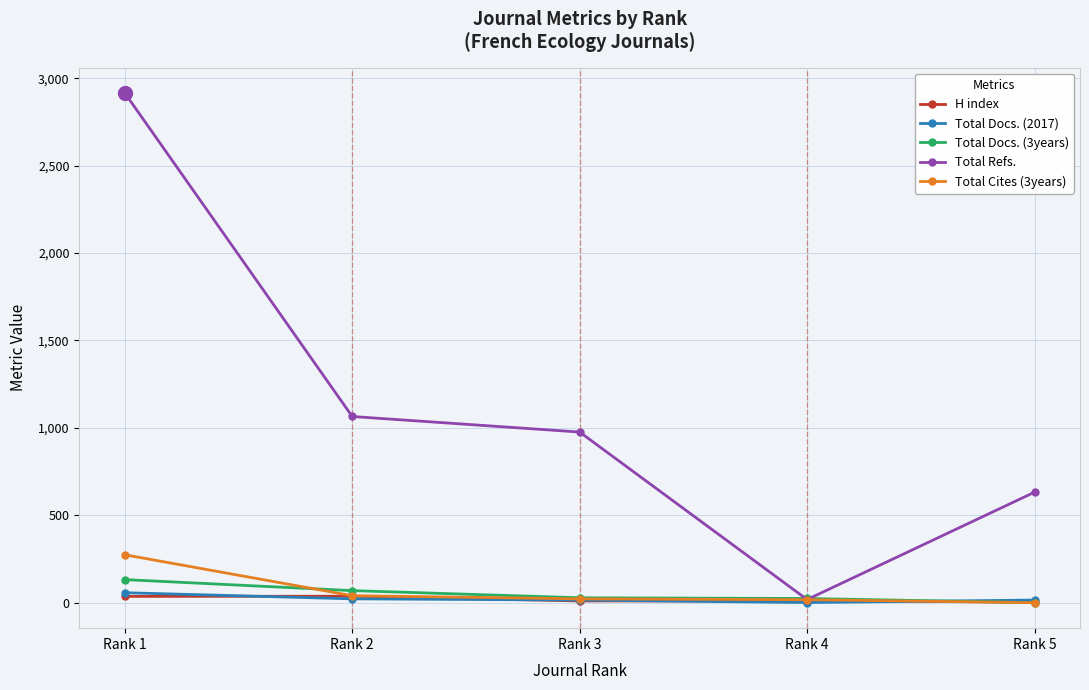

True or false: Total Docs. (2017) has a value of 57 at Rank 1.

True